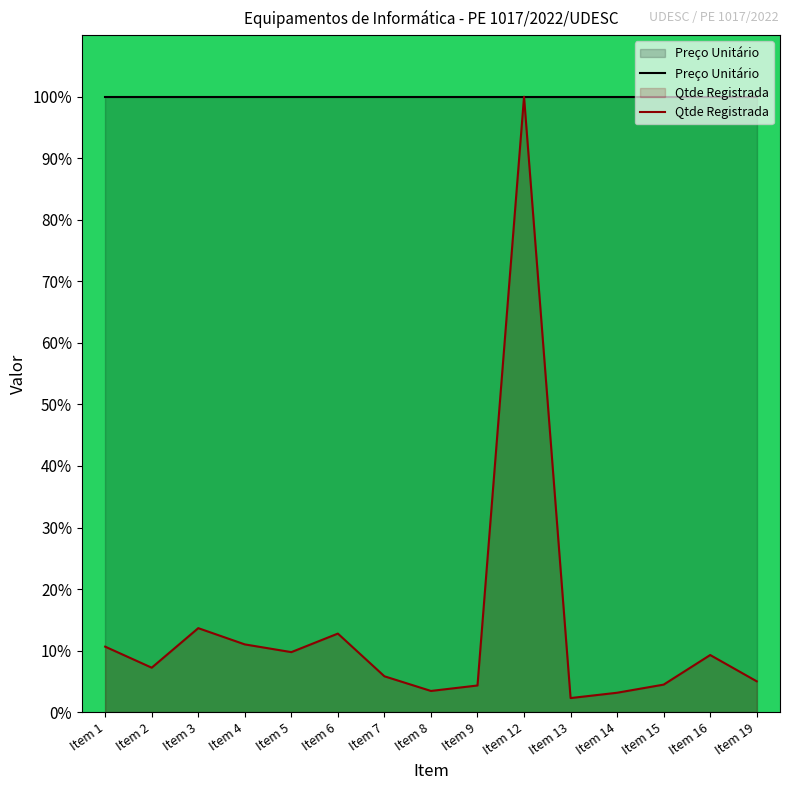

Where is the first local maximum for Qtde Registrada?

Item 3